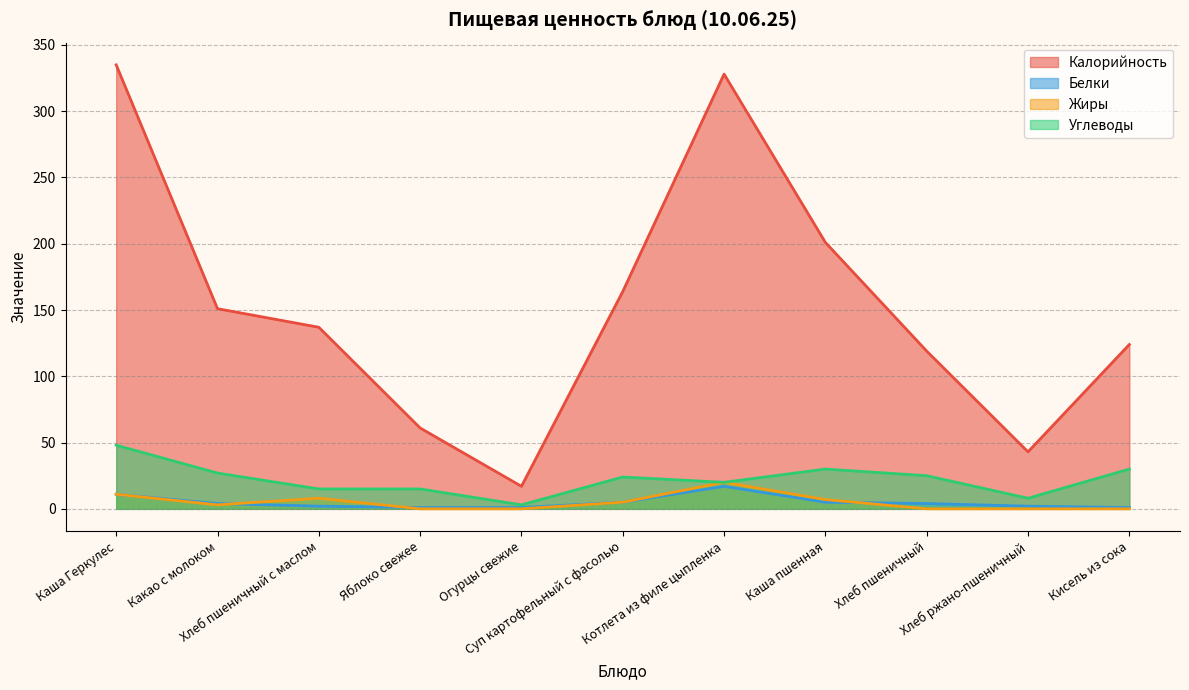

True or false: Жиры and Углеводы intersect in this chart.

False